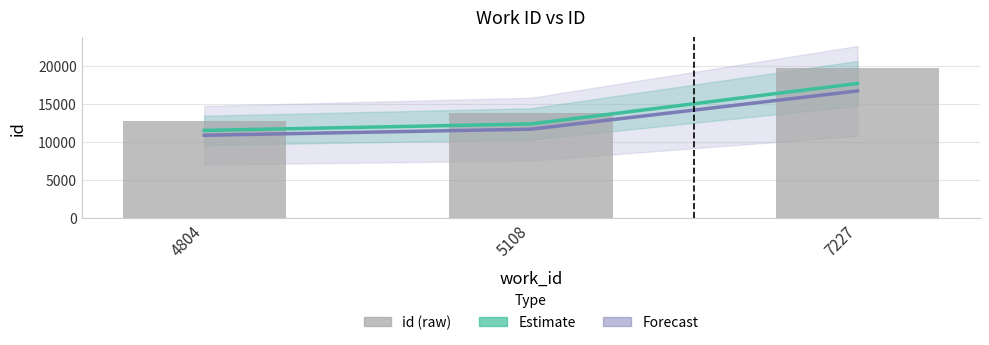

How many data points does each series have?

3